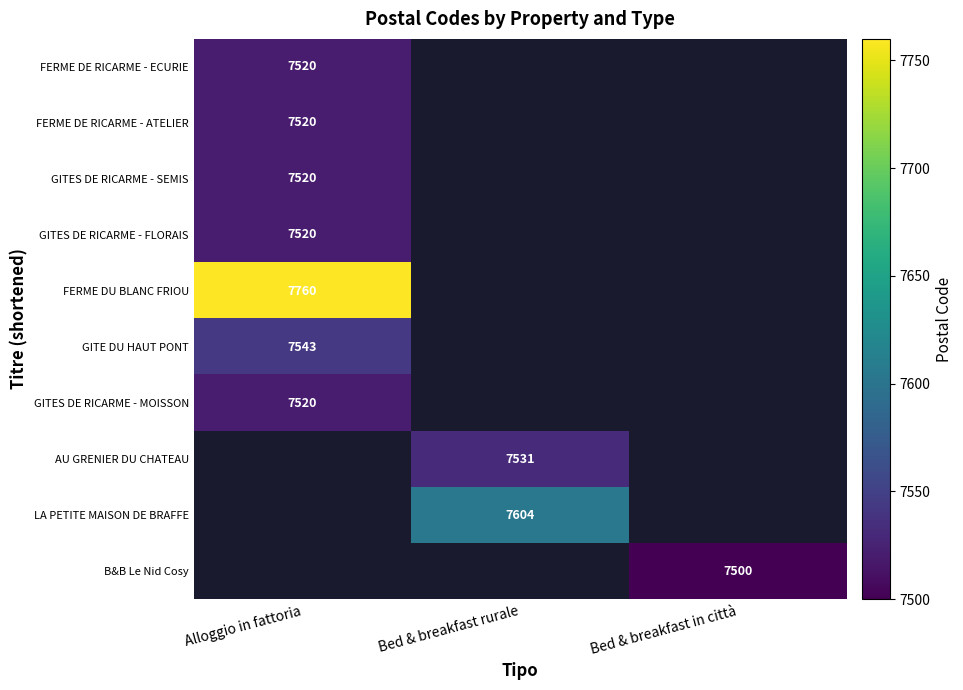

The value of AU GRENIER DU CHATEAU at Bed & breakfast rurale is 10362.3. True or false?

False